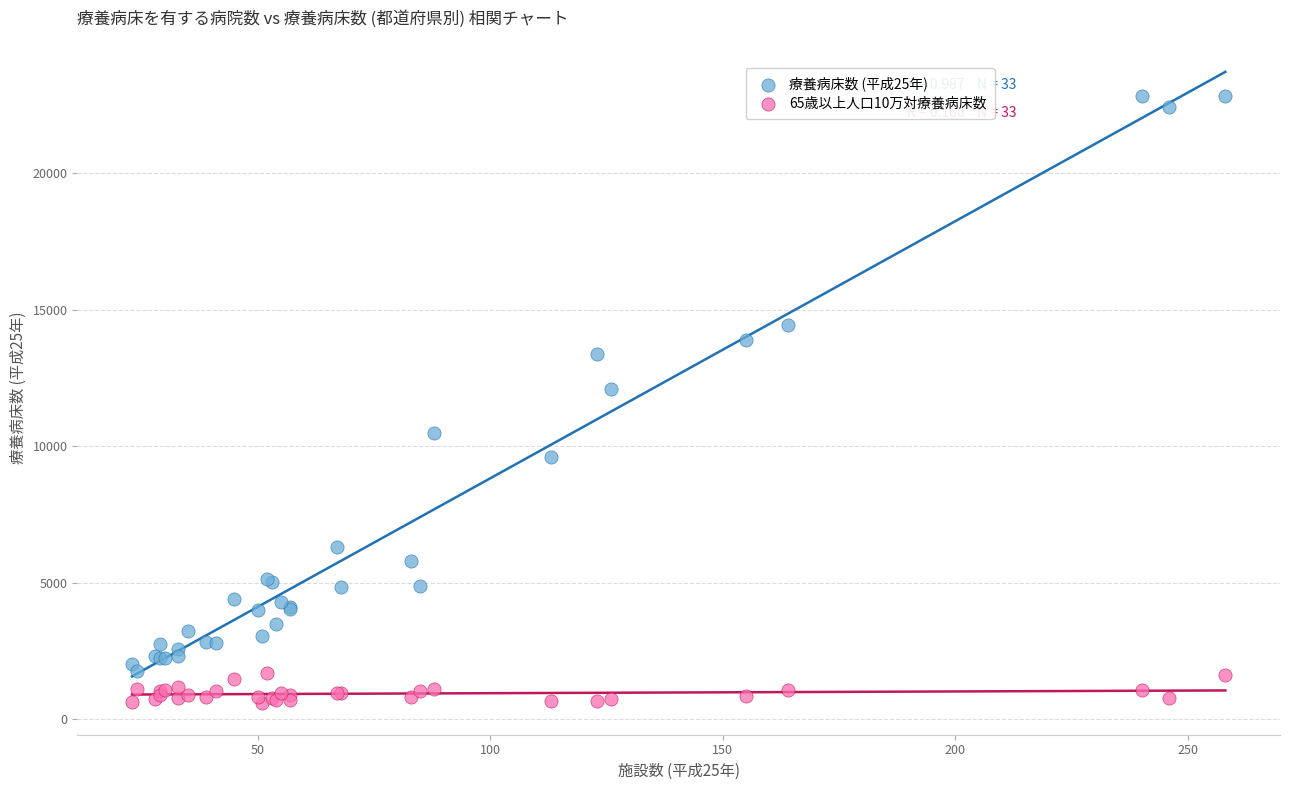

What are all the series names shown in the legend?

療養病床数 (平成25年), 65歳以上人口10万対療養病床数